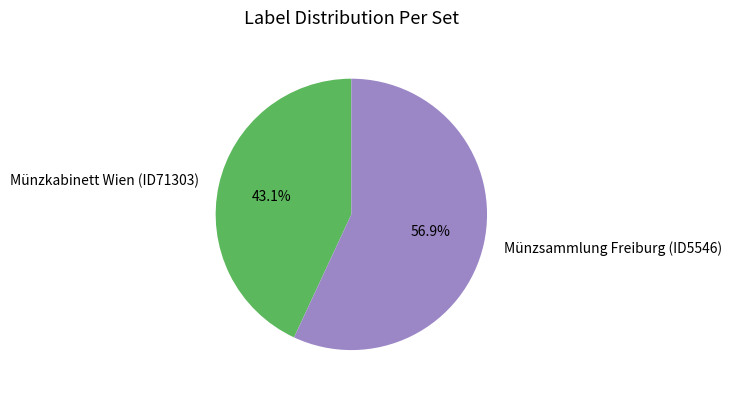

What portion of the pie excludes Münzsammlung Freiburg (ID5546)?

43.1%